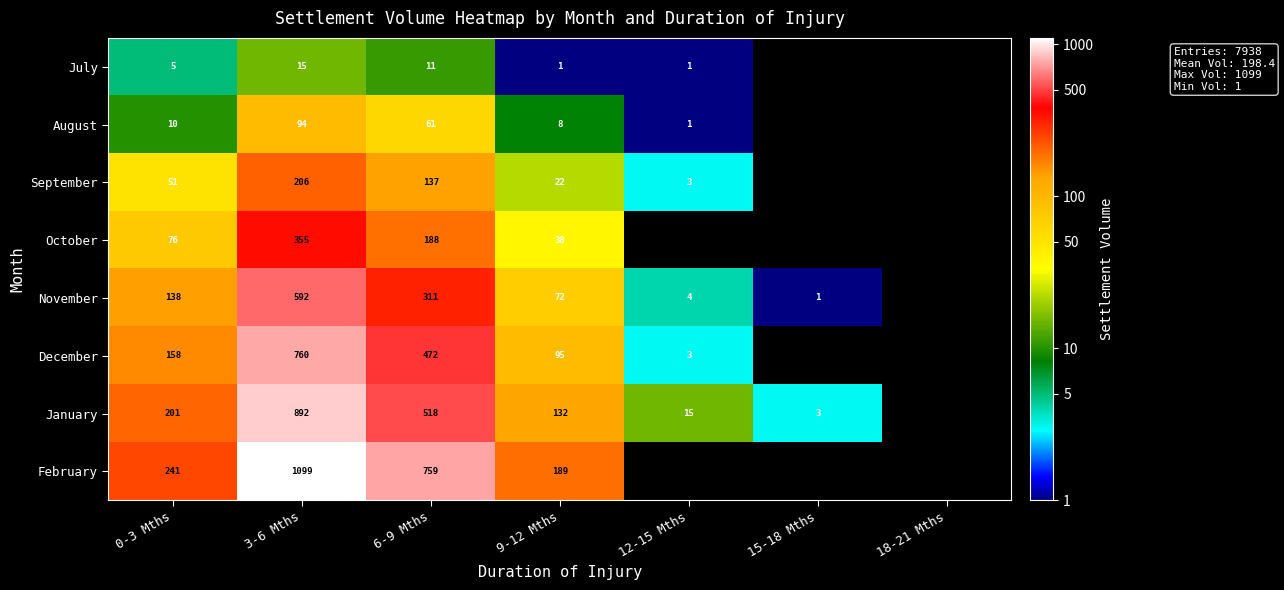

Rank the series at 0-3 Mths from highest to lowest value.

February, January, December, November, October, September, August, July